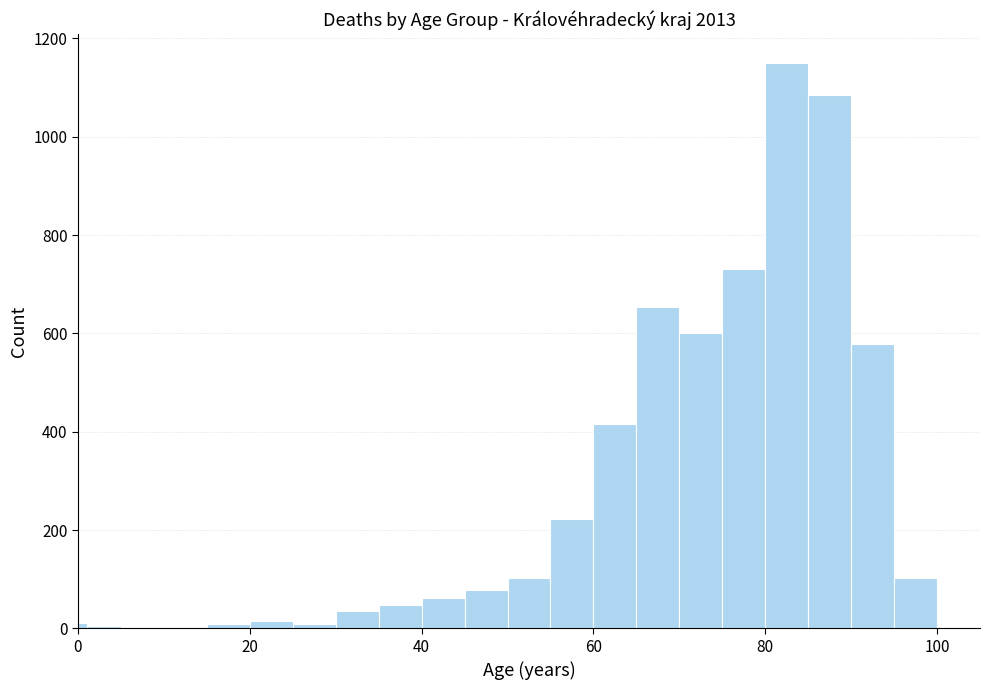

Around what value on the x-axis is the tallest bar? Give the approximate position of its centre, as read against the axis.

82